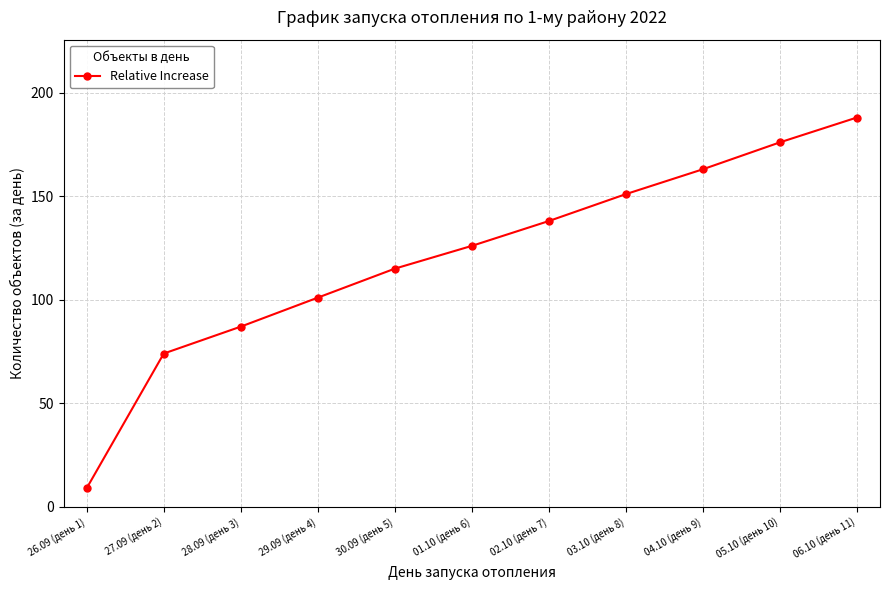

What value does the data have at 01.10 (день 6)?

126